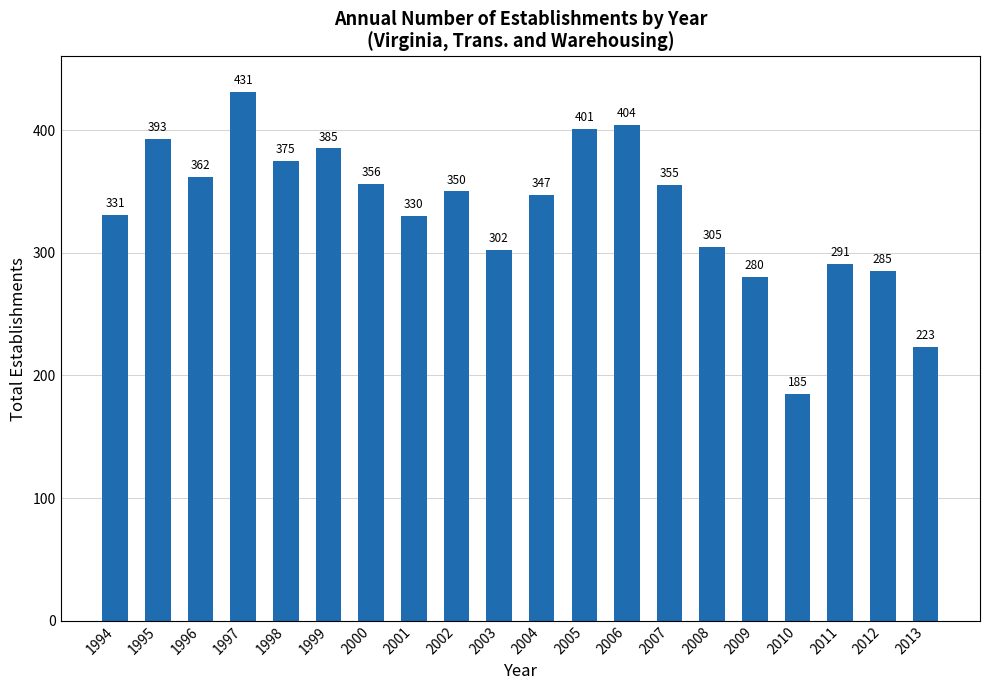

Are the bars horizontal?

No